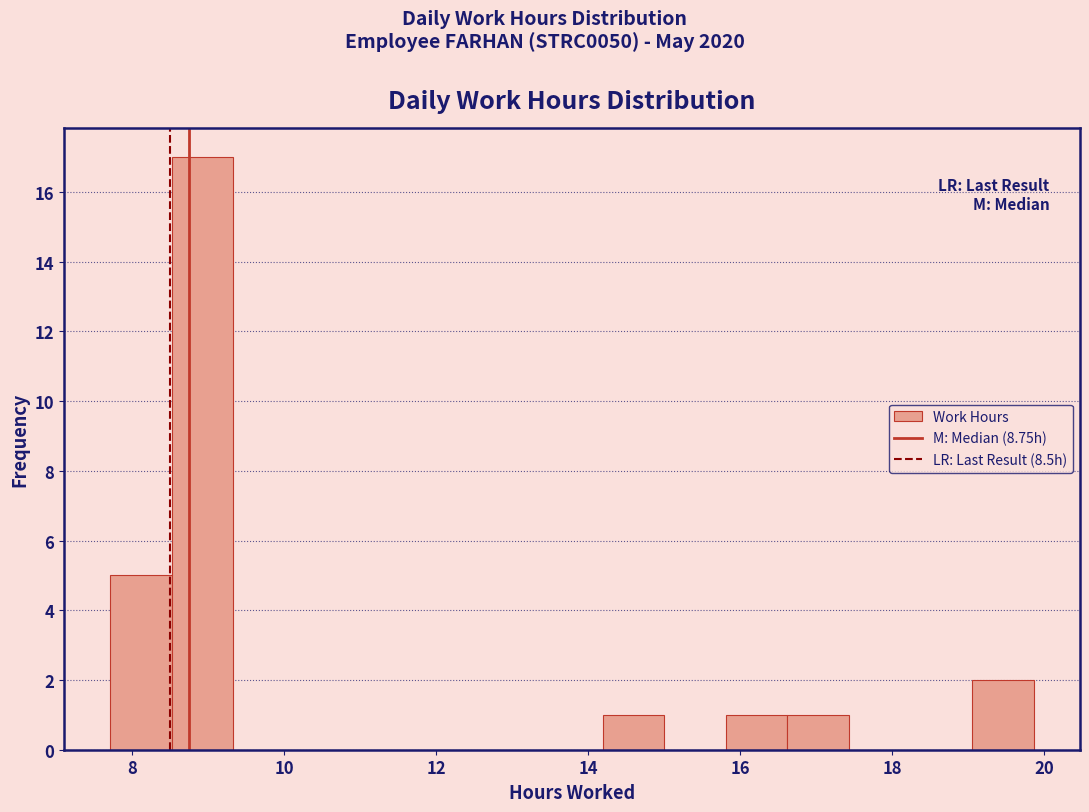

Reading left to right, list every bar in this chart as the range it spans on the x-axis followed by its height. Neither the bar edges nor the heights are printed on the chart, so give them approximately, as read against the axes.

7.8 to 8.6: 5
8.6 to 9.4: 17
9.4 to 10.2: 0
10.2 to 11.0: 0
11.0 to 11.8: 0
11.8 to 12.6: 0
12.6 to 13.4: 0
13.4 to 14.2: 0
14.2 to 15.0: 1
15.0 to 15.8: 0
15.8 to 16.6: 1
16.6 to 17.4: 1
17.4 to 18.2: 0
18.2 to 19.0: 0
19.0 to 19.8: 2